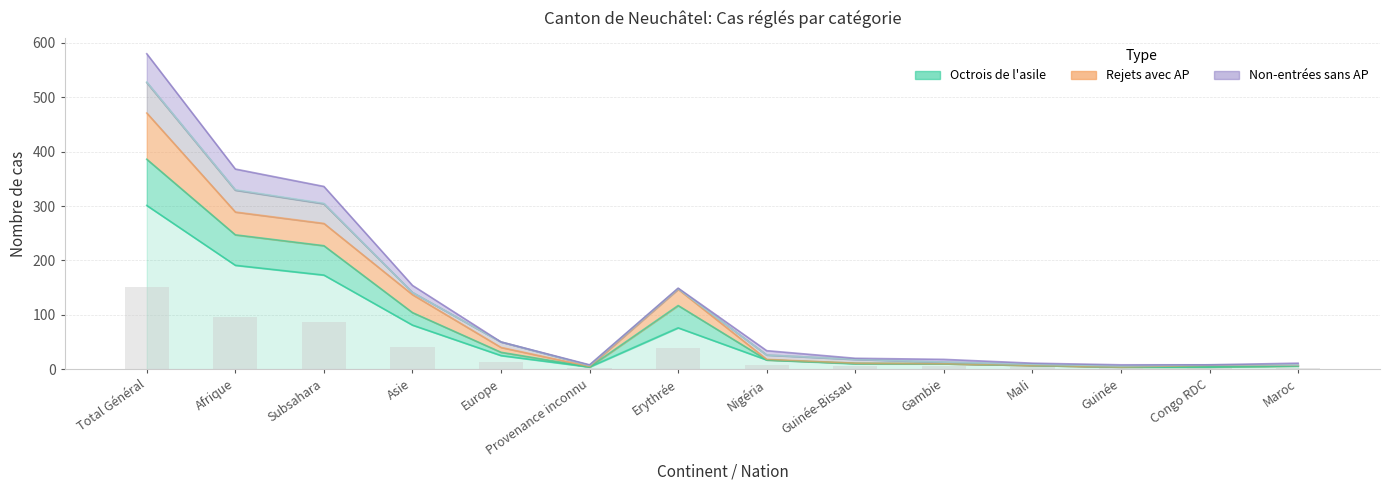

What position from the left is Total Général?

1